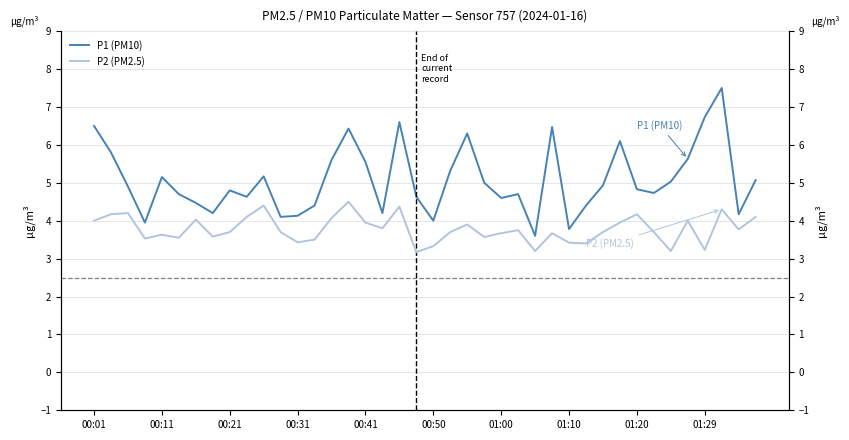

What is the label of the 34th point from the right?

01:00